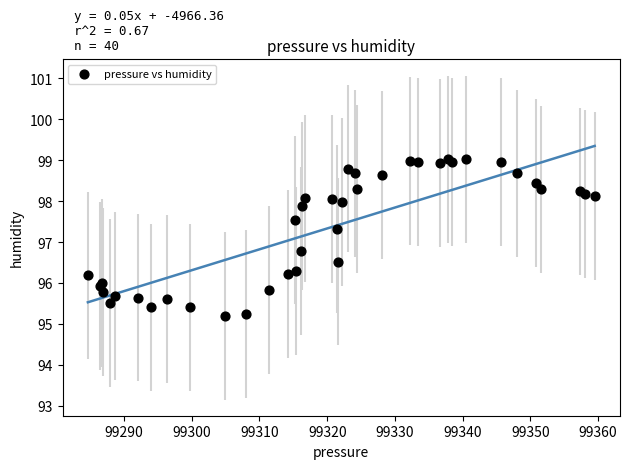

What Y value in the scatter plot is closest to 97?

96.8